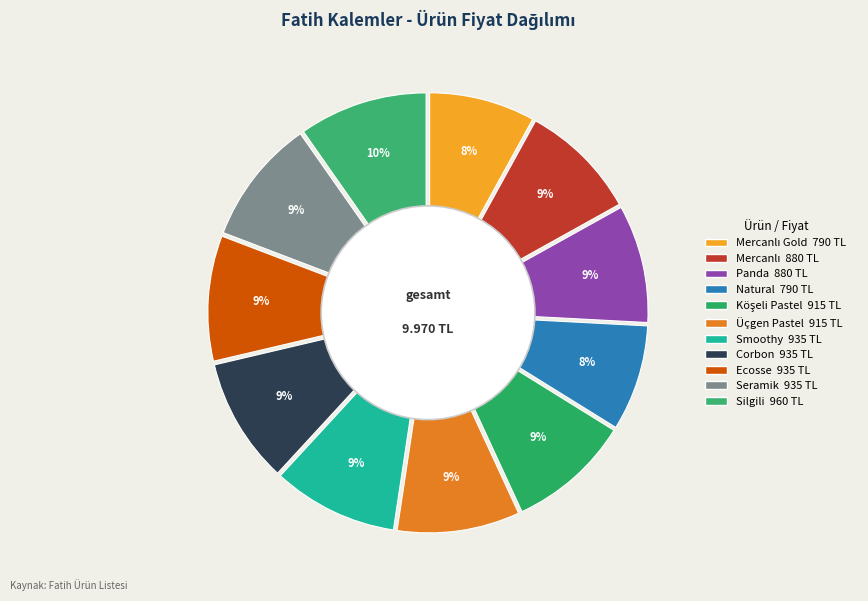

What percentage is the Seramik slice, to the nearest percent?

9%